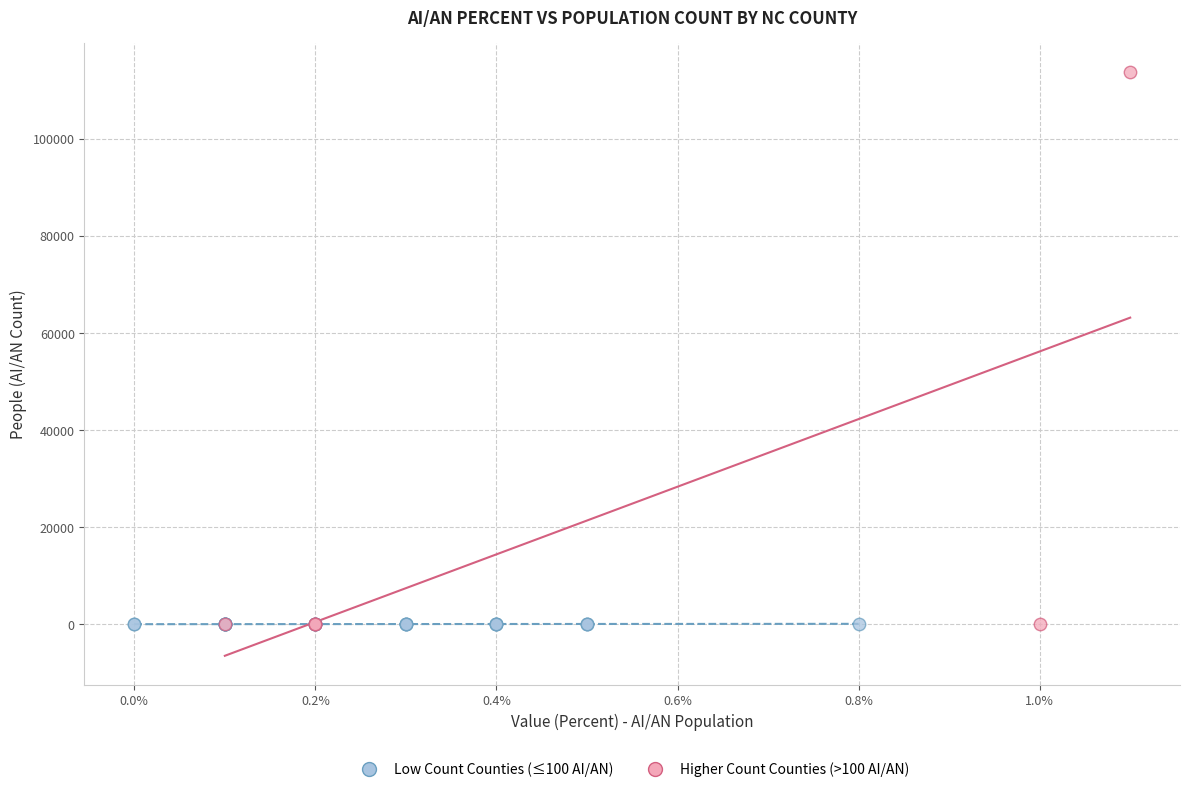

Which series has the widest spread of Y values?

Higher Count Counties (>100 AI/AN)